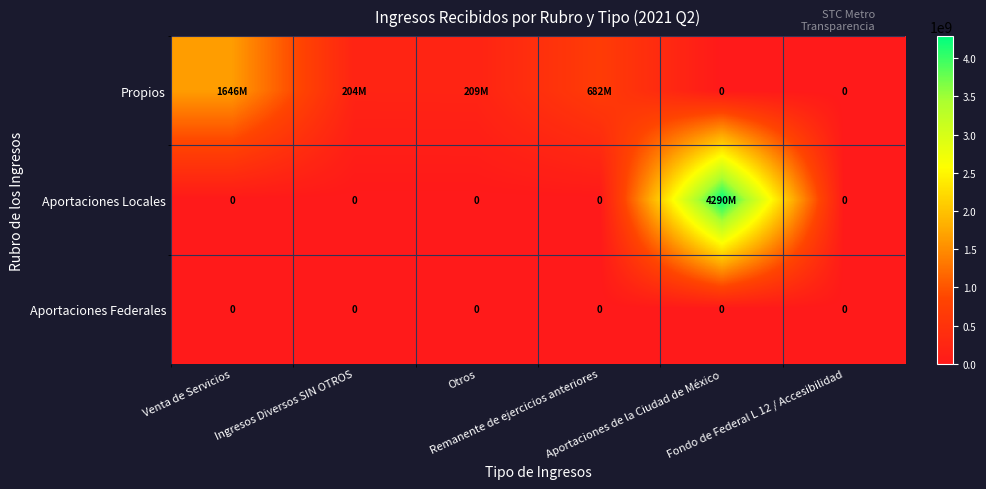

Which series has the largest total across all categories?

Aportaciones Locales